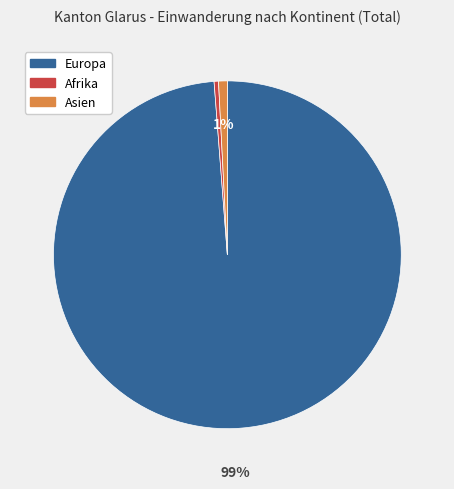

How many segments does this pie chart have?

3